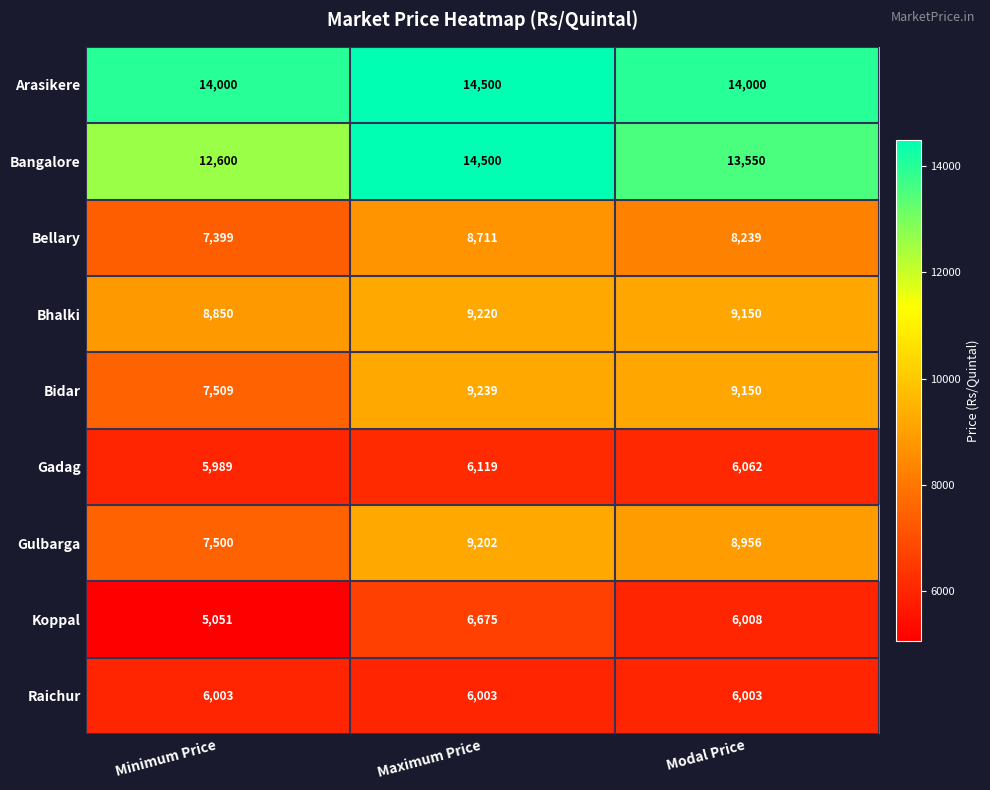

The Raichur series shows 6003 at Maximum Price. True or false?

True